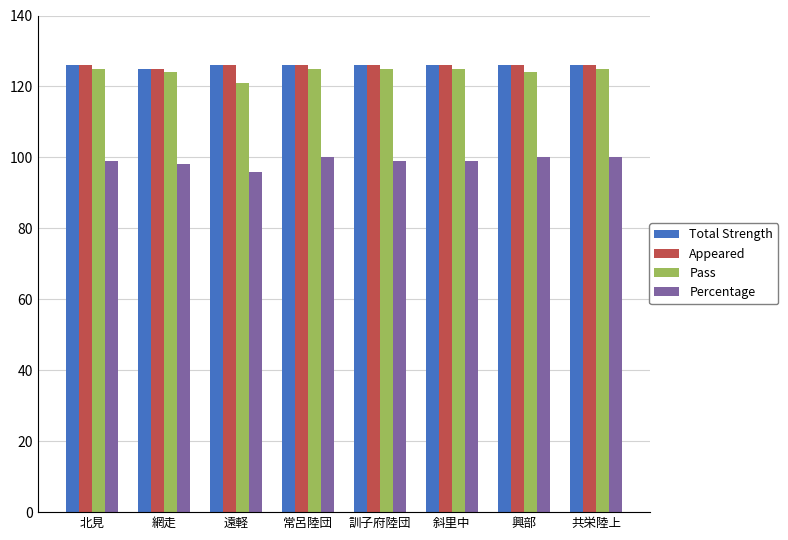

True or false: Total Strength has a value of 169 at 遠軽.

False